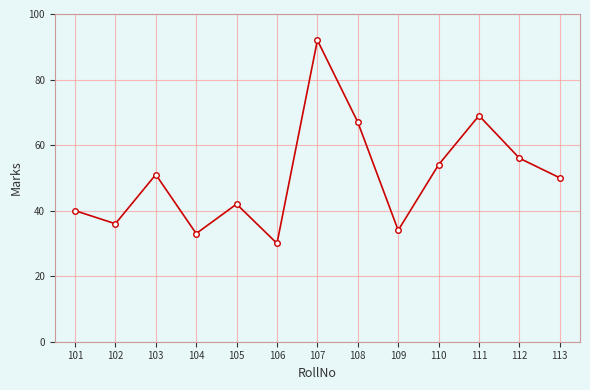

Reading left to right, list all the values displayed in this chart.

101=40	102=36	103=51	104=33	105=42	106=30	107=92	108=67	109=34	110=54	111=69	112=56	113=50